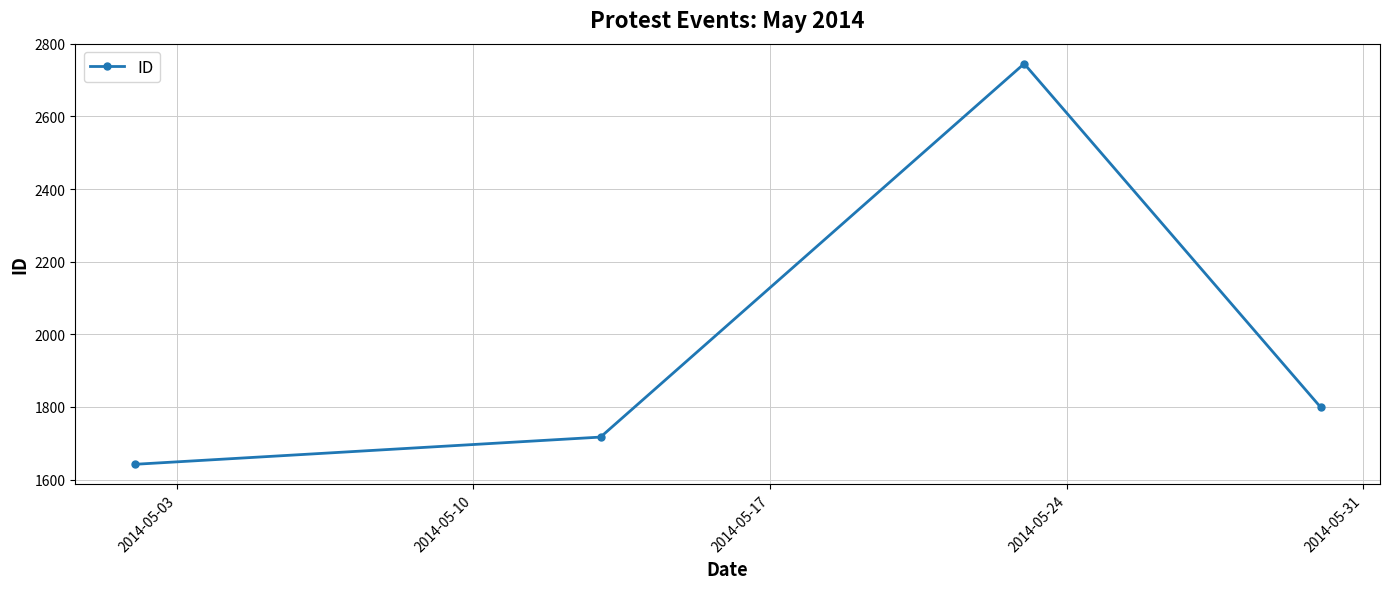

What is the difference between the maximum and minimum values?

1103